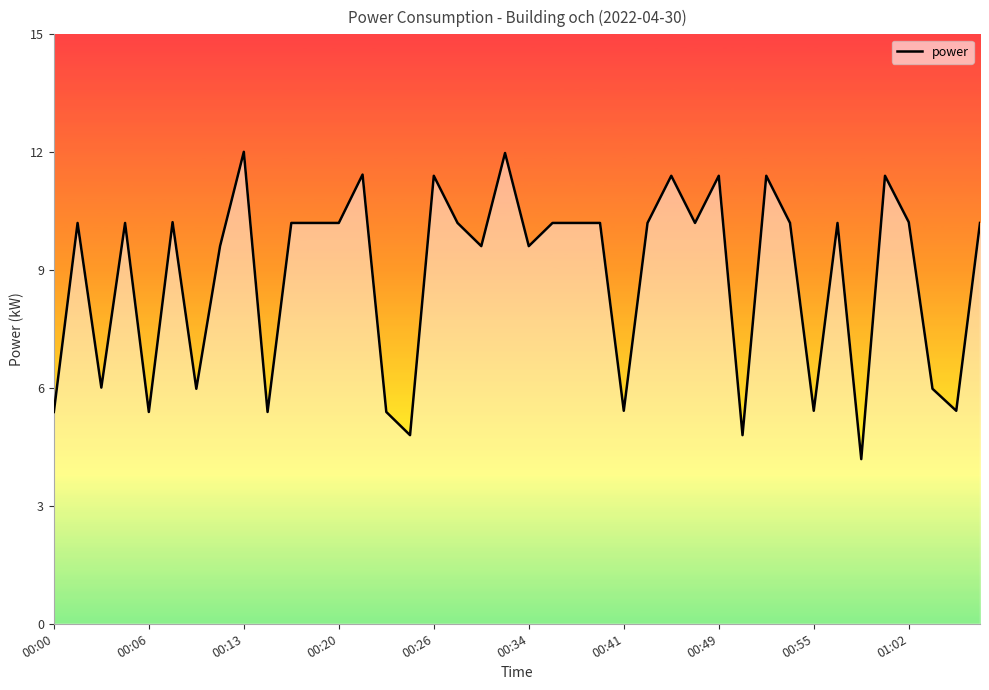

What is the maximum value shown in the chart?

12.0